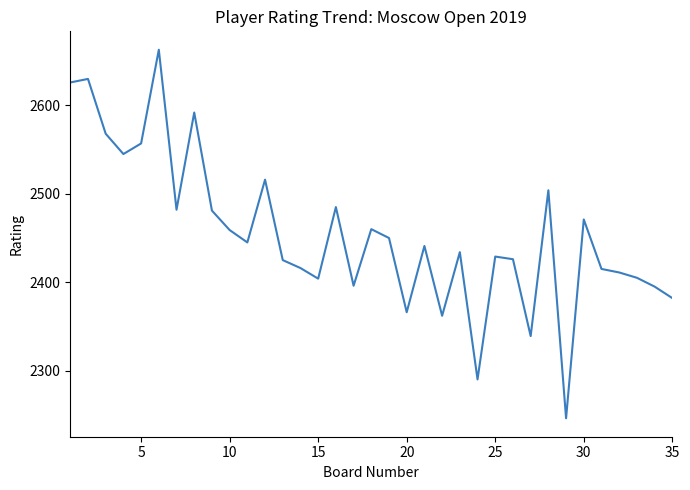

What is the difference between the maximum and minimum values?

417